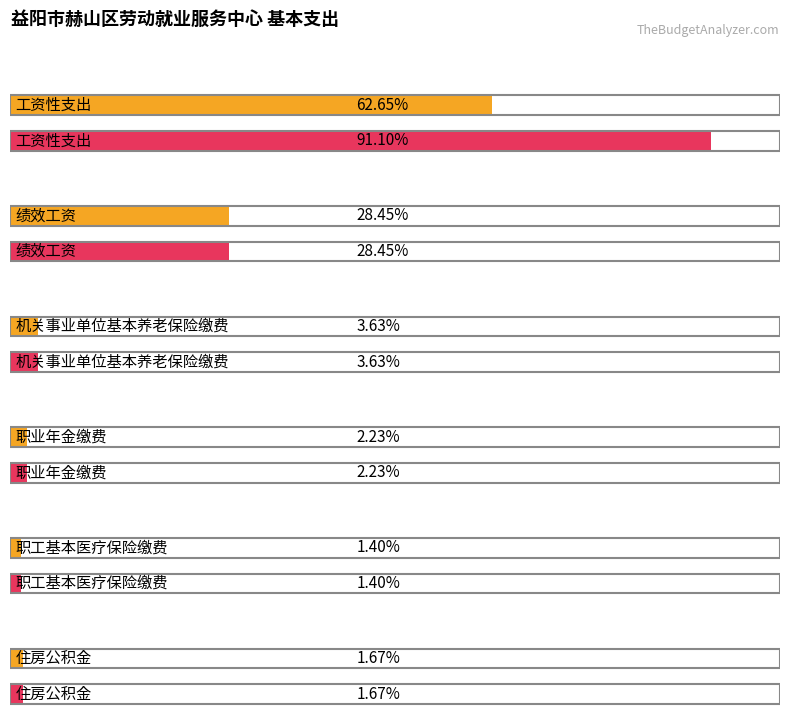

List the series in order of their overall mean, highest first.

Maximum utilization, Average utilization